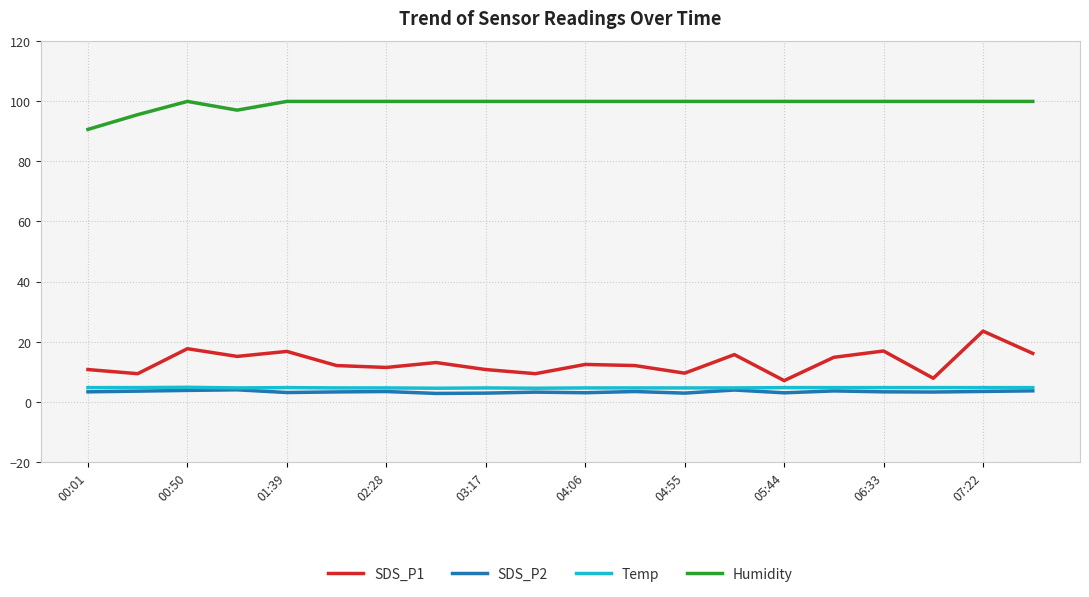

What is the minimum value for Temp?

4.6